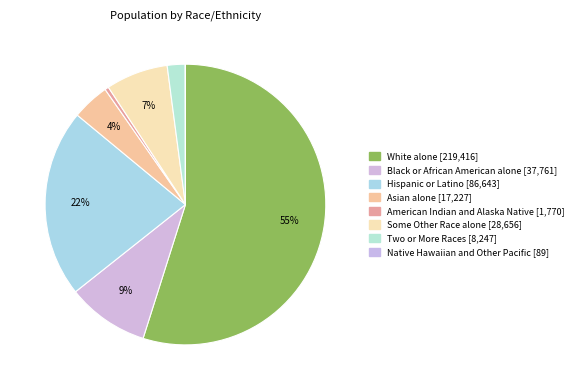

What percentage is NOT represented by Asian alone?

95.7%